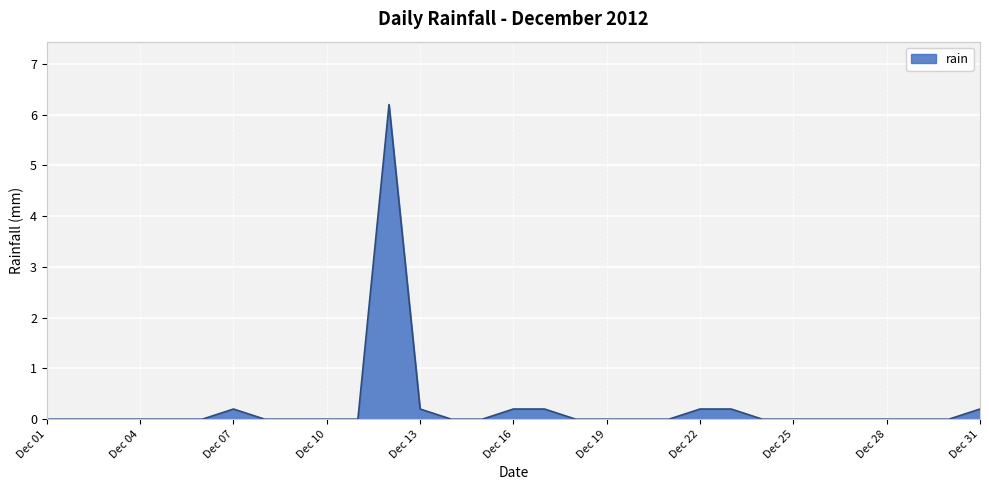

What is the difference between the maximum and minimum values?

6.2